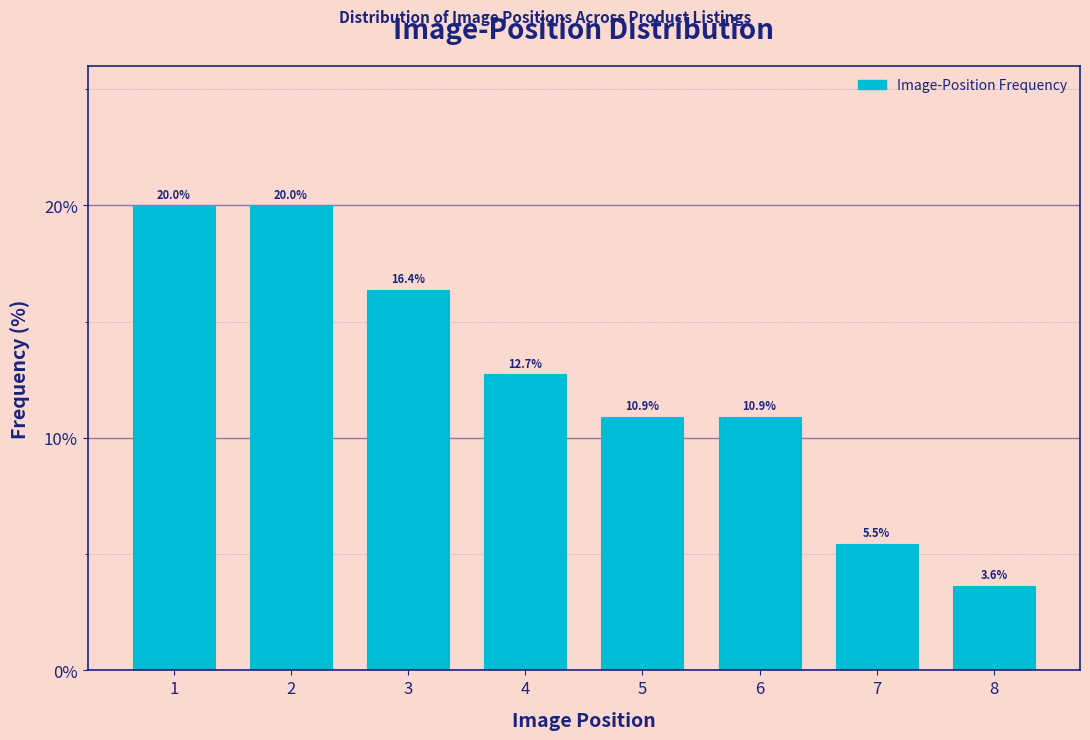

Reading right to left, list all the values displayed in this chart.

8=3.6	7=5.5	6=10.9	5=10.9	4=12.7	3=16.4	2=20.0	1=20.0